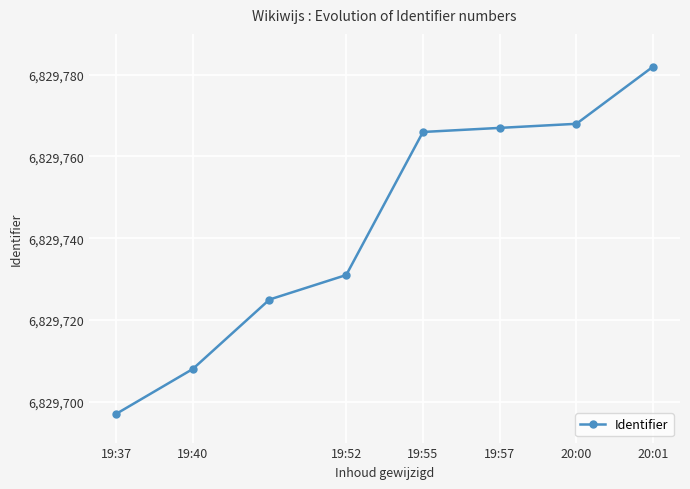

What is the smallest value displayed?

6829697